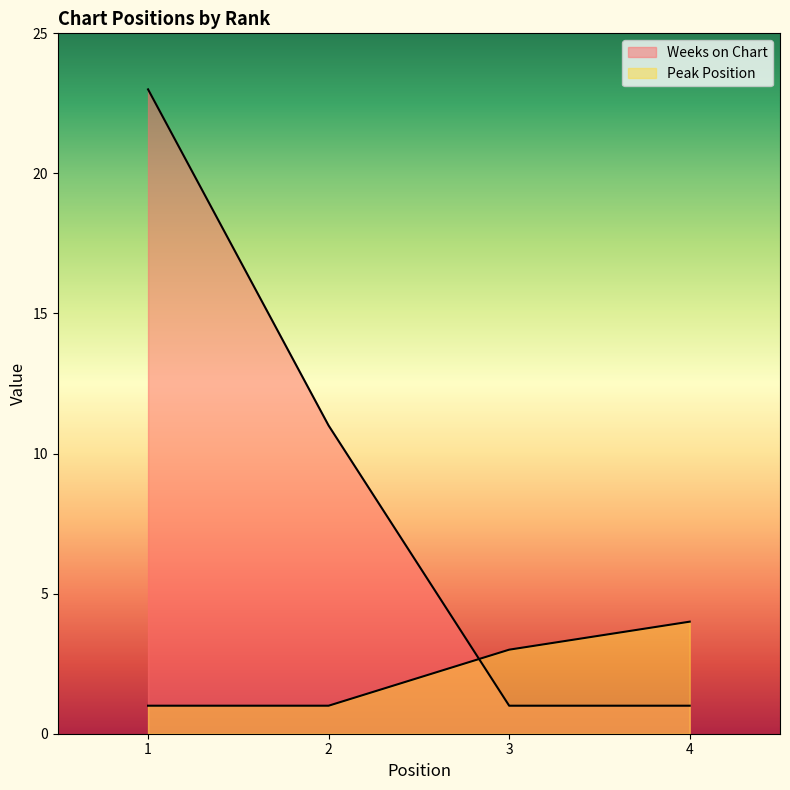

After their last crossing, which series has the higher values: Weeks on Chart or Peak Position?

Peak Position